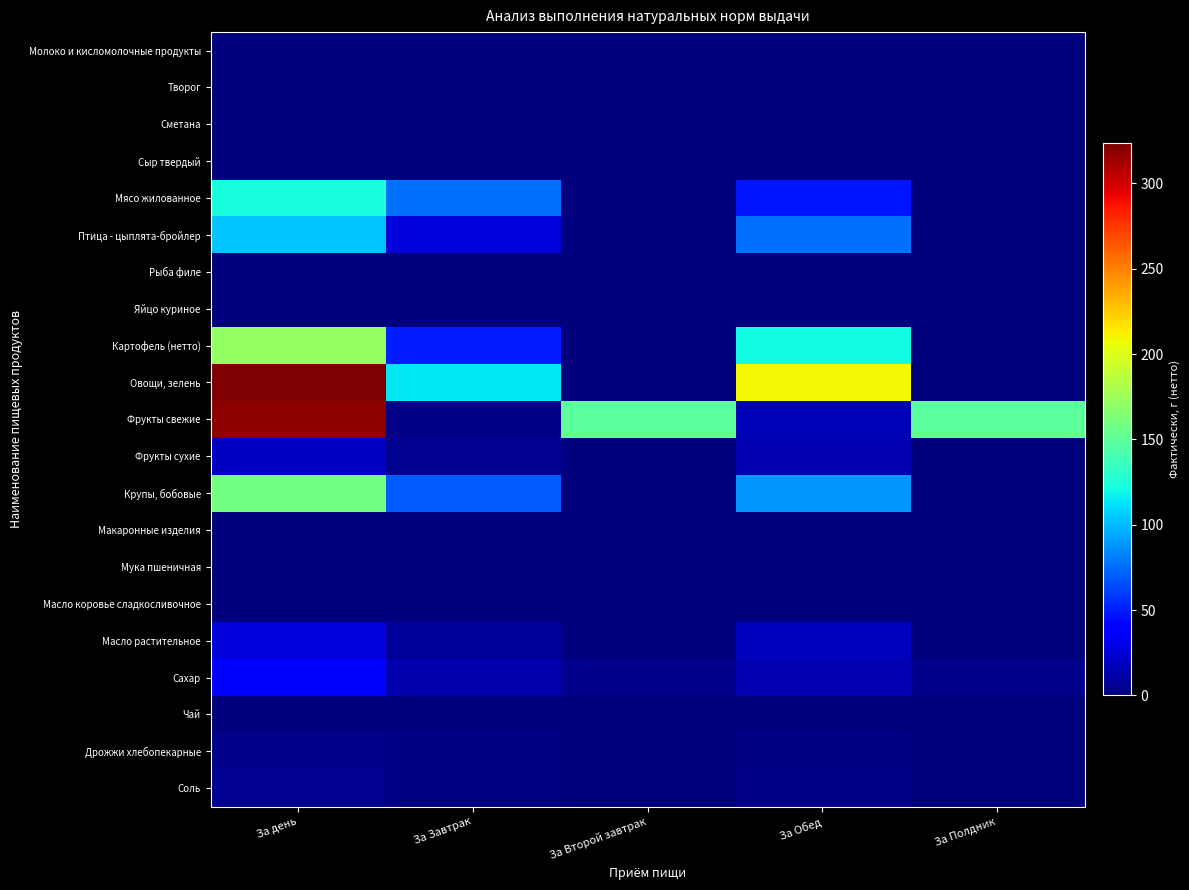

Which series has the widest spread of values?

Овощи, зелень